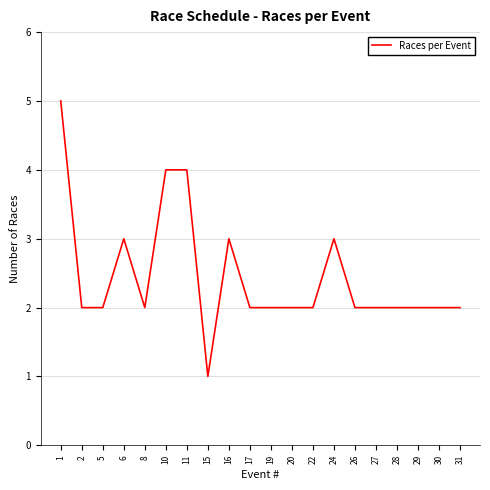

Approximately how many times larger is the value at 22 compared to 16?

0.7